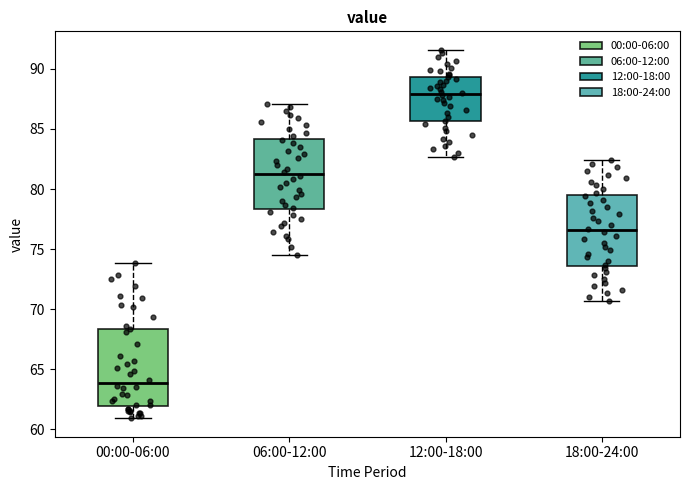

Which box's median line is the highest?

12:00-18:00